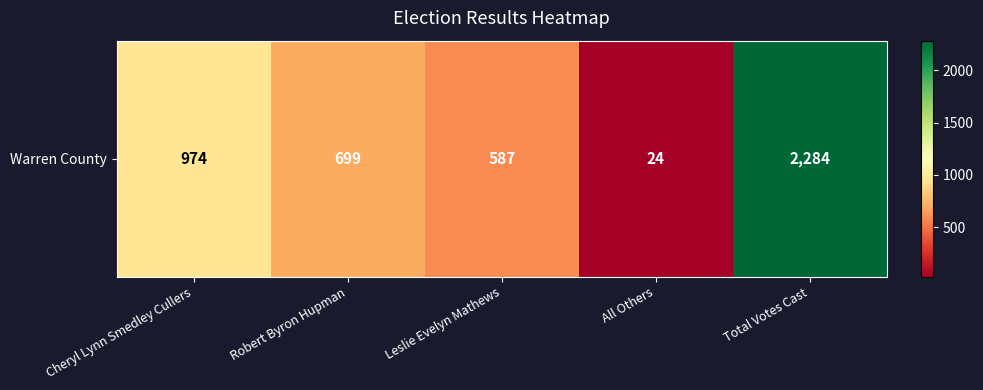

Which has a higher value, Leslie Evelyn Mathews or Cheryl Lynn Smedley Cullers?

Cheryl Lynn Smedley Cullers